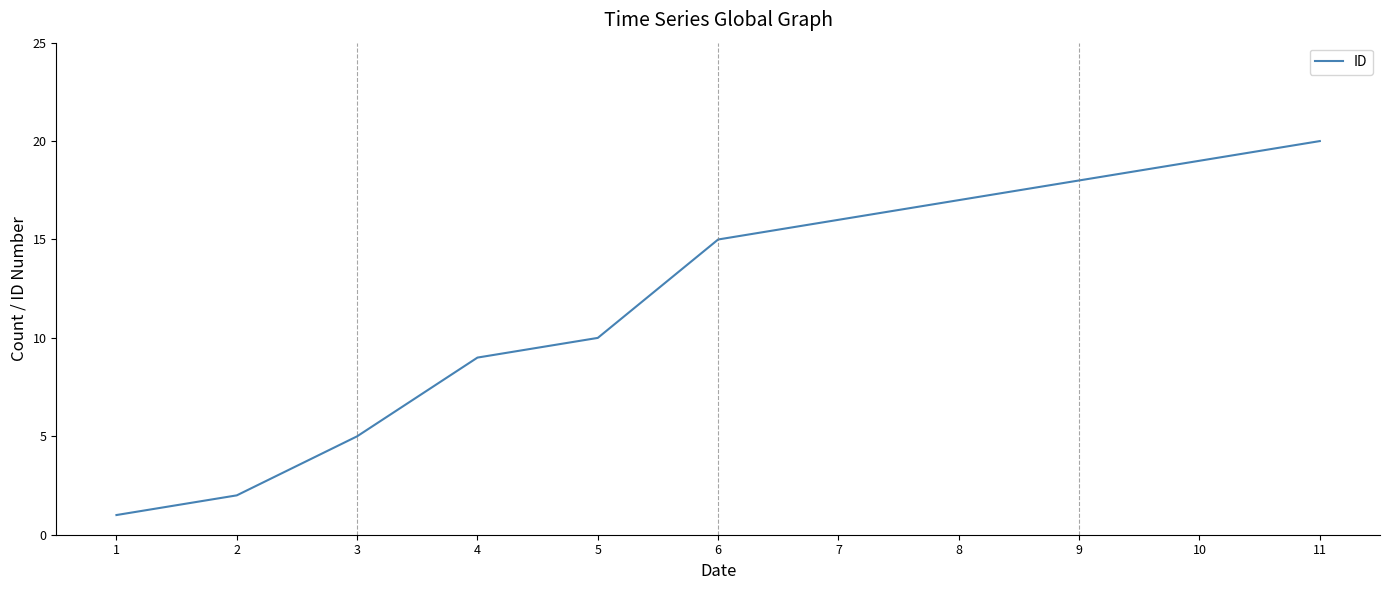

What is the greatest value displayed?

20